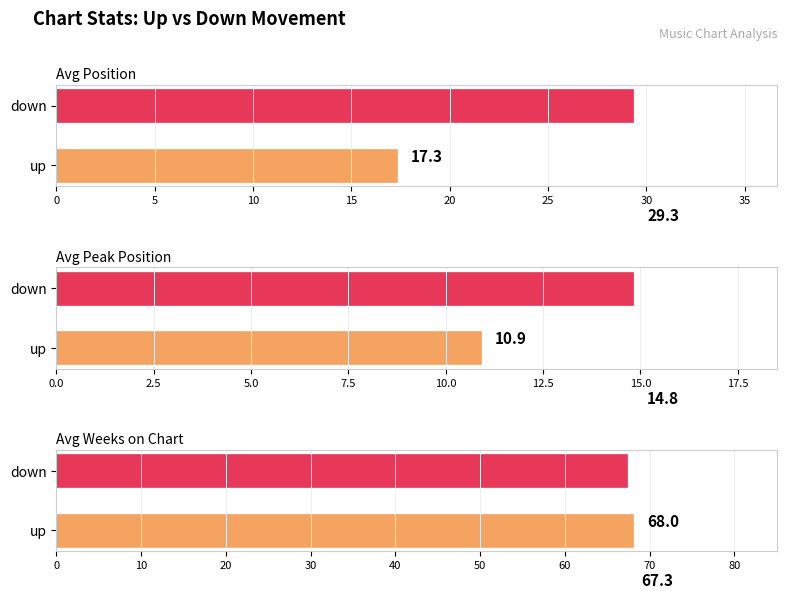

At which category does the chart reach its peak across all series?

up